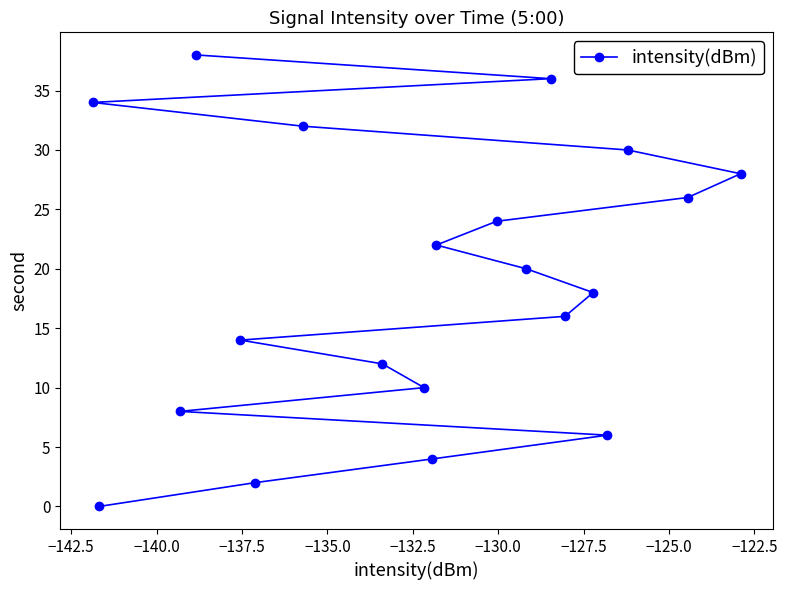

What is the maximum value shown in the chart?

38